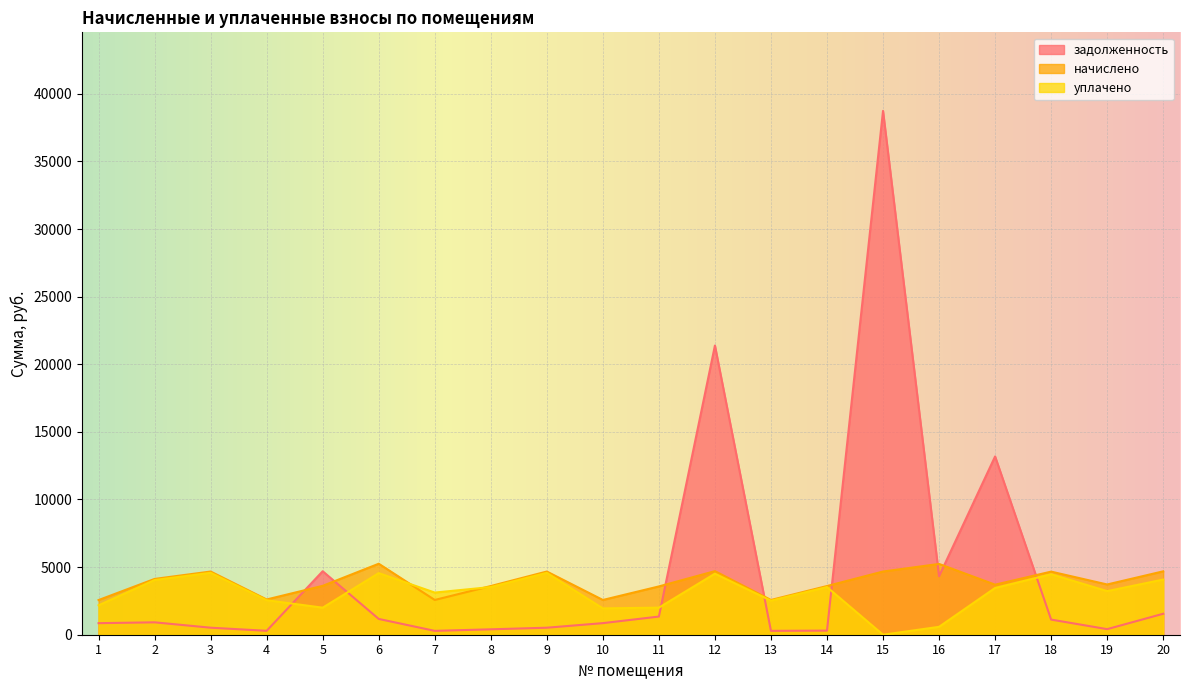

List the series in order of their overall mean, highest first.

задолженность, начислено, уплачено